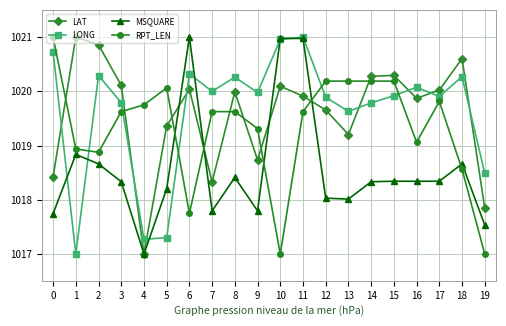

What is the average value of the LONG series?

1019.6